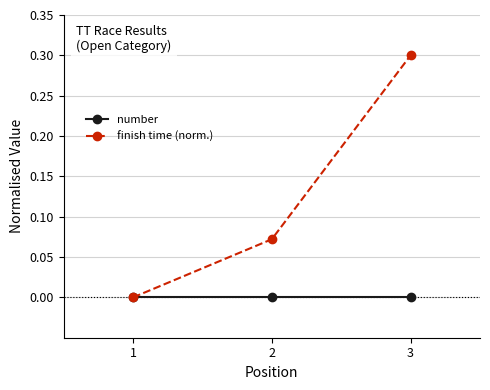

What is the highest value of the finish time (norm.) series?

0.3